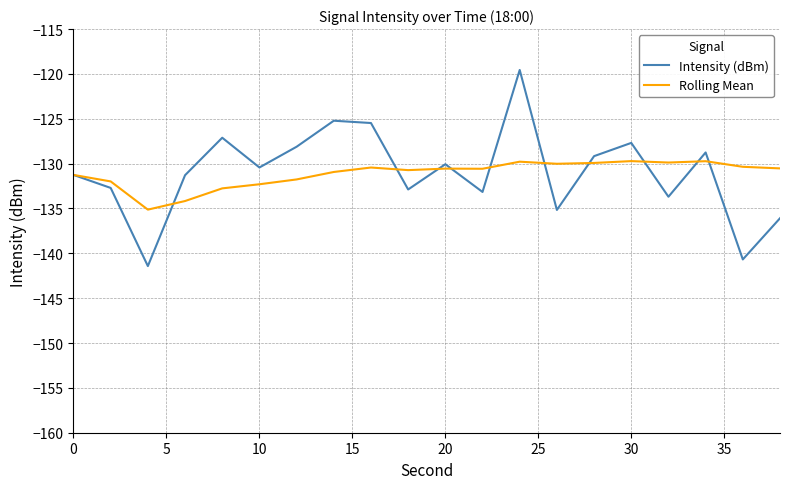

Rank the series by their maximum value, from lowest to highest.

Rolling Mean, Intensity (dBm)